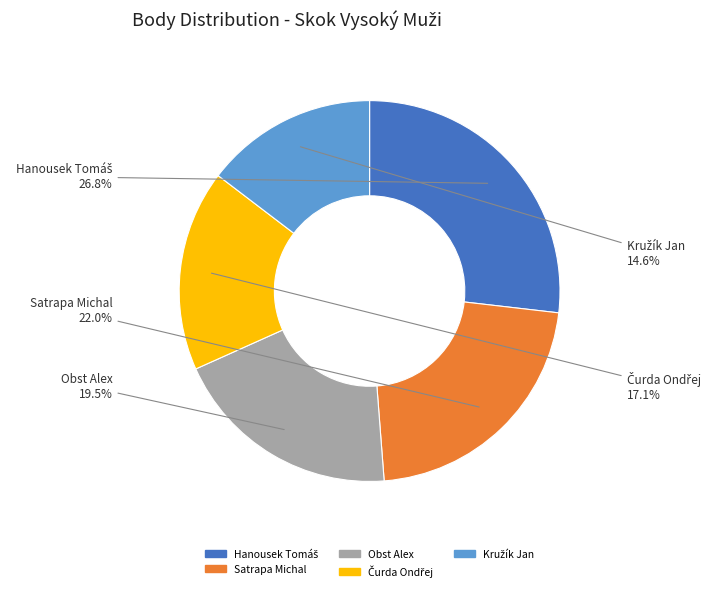

Is there a majority slice in this chart?

No